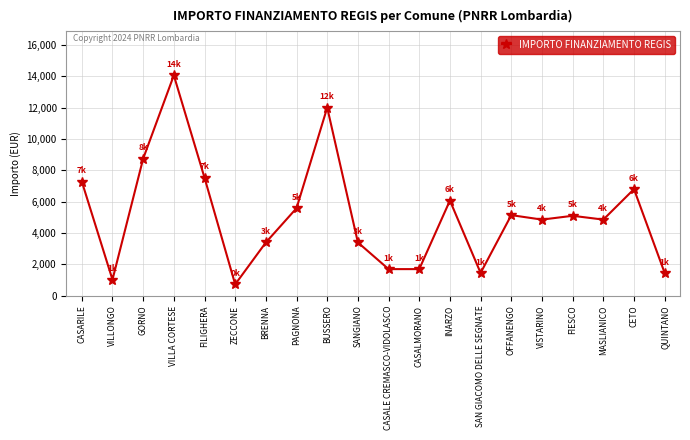

What is the value of the 9th point from the left?

12005